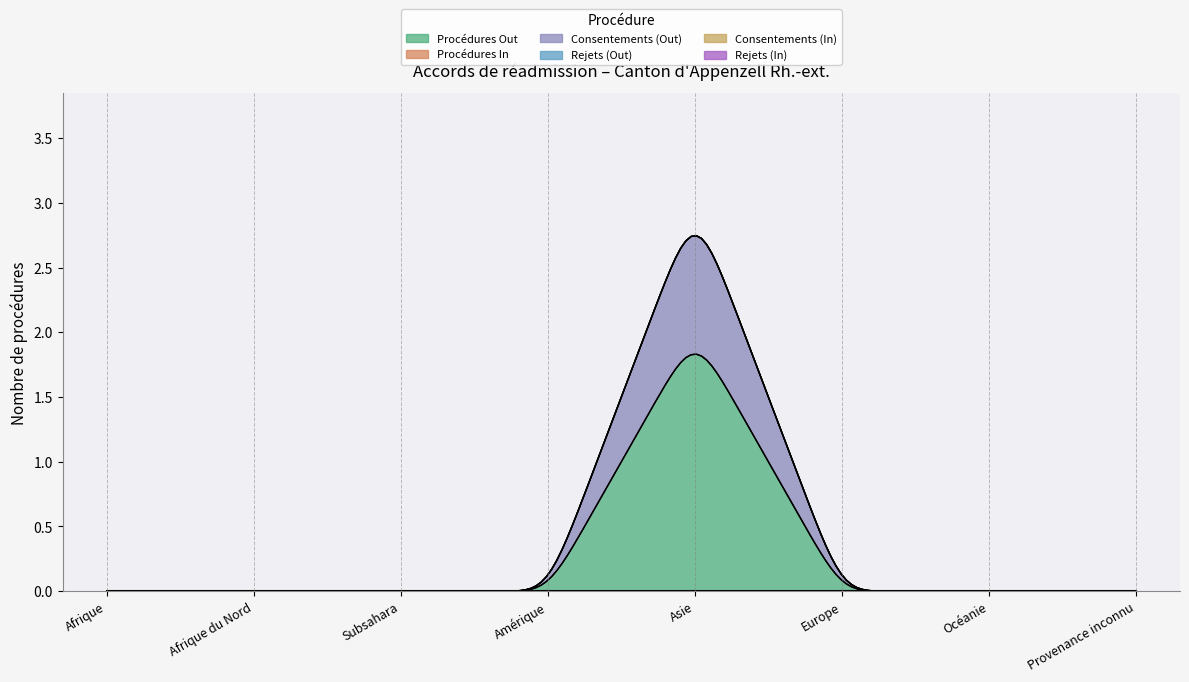

Reading left to right, list all the values displayed in this chart.

Procédures Out: Afrique=0	Afrique du Nord=0	Subsahara=0	Amérique=0	Asie=2	Europe=0	Océanie=0	Provenance inconnu=0
Procédures In: Afrique=0	Afrique du Nord=0	Subsahara=0	Amérique=0	Asie=0	Europe=0	Océanie=0	Provenance inconnu=0
Consentements (Out): Afrique=0	Afrique du Nord=0	Subsahara=0	Amérique=0	Asie=1	Europe=0	Océanie=0	Provenance inconnu=0
Rejets (Out): Afrique=0	Afrique du Nord=0	Subsahara=0	Amérique=0	Asie=0	Europe=0	Océanie=0	Provenance inconnu=0
Consentements (In): Afrique=0	Afrique du Nord=0	Subsahara=0	Amérique=0	Asie=0	Europe=0	Océanie=0	Provenance inconnu=0
Rejets (In): Afrique=0	Afrique du Nord=0	Subsahara=0	Amérique=0	Asie=0	Europe=0	Océanie=0	Provenance inconnu=0